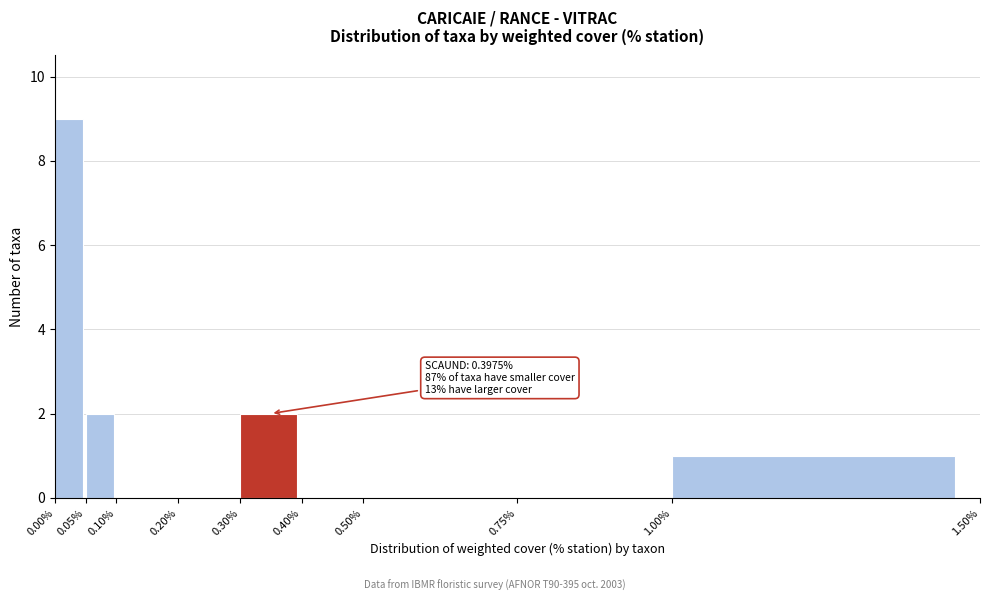

Which range on the x-axis has the tallest bar?

0.00% to 0.05%